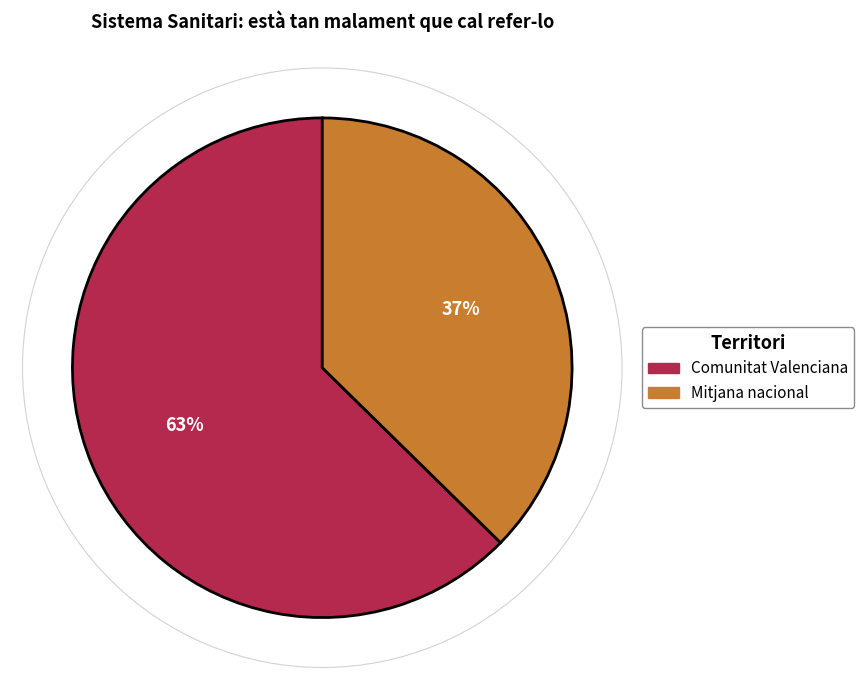

To the nearest percent, what is the average slice percentage?

50%